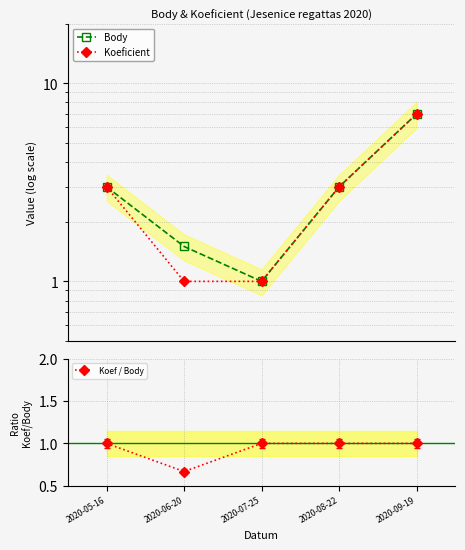

What is the difference between the Koef / Body values at 2020-06-20 and 2020-07-25?

0.3